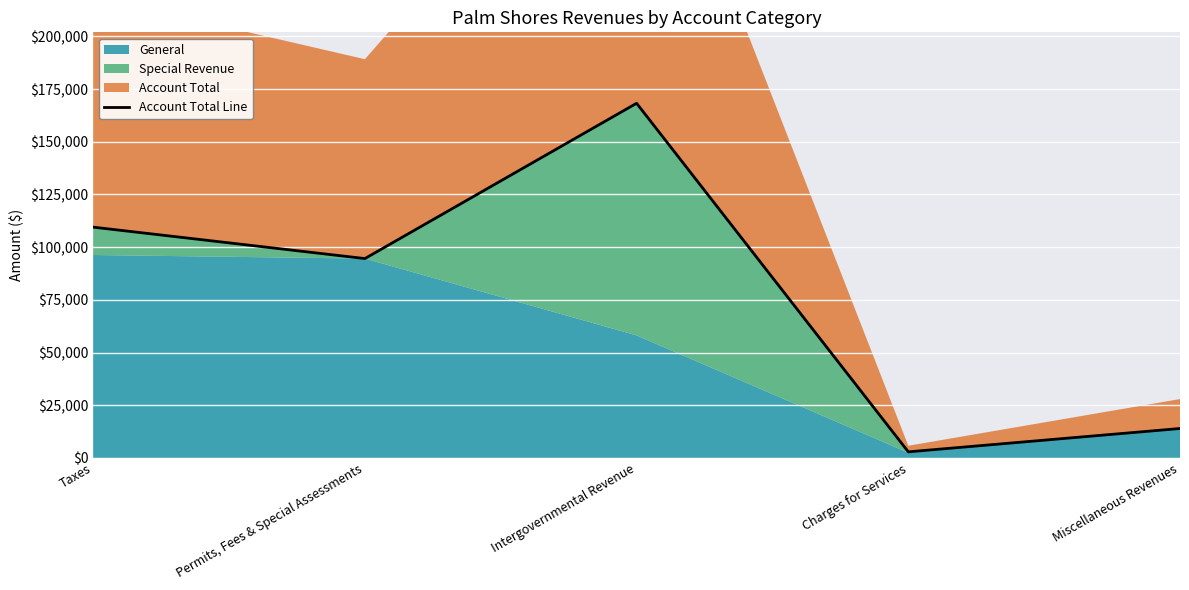

What is the difference between the second highest and second lowest values?

95542